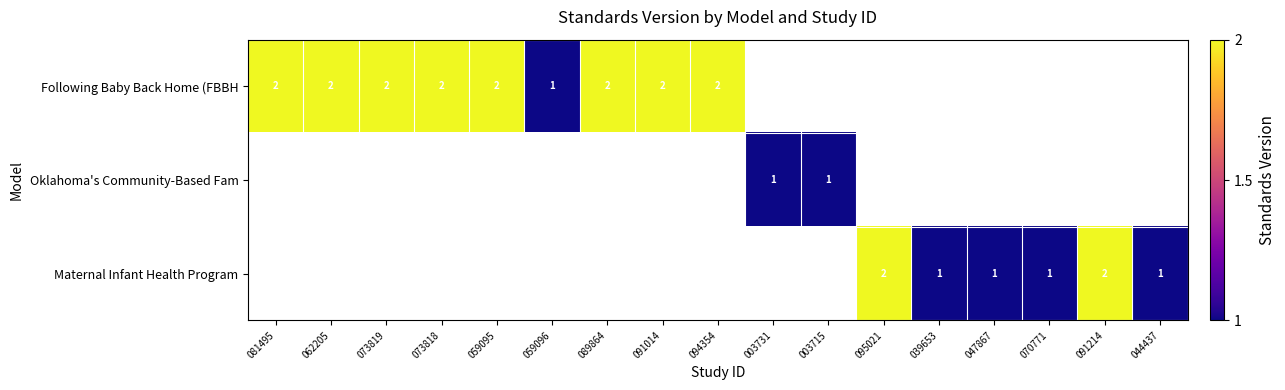

Which label corresponds to the largest value in the chart?

081495